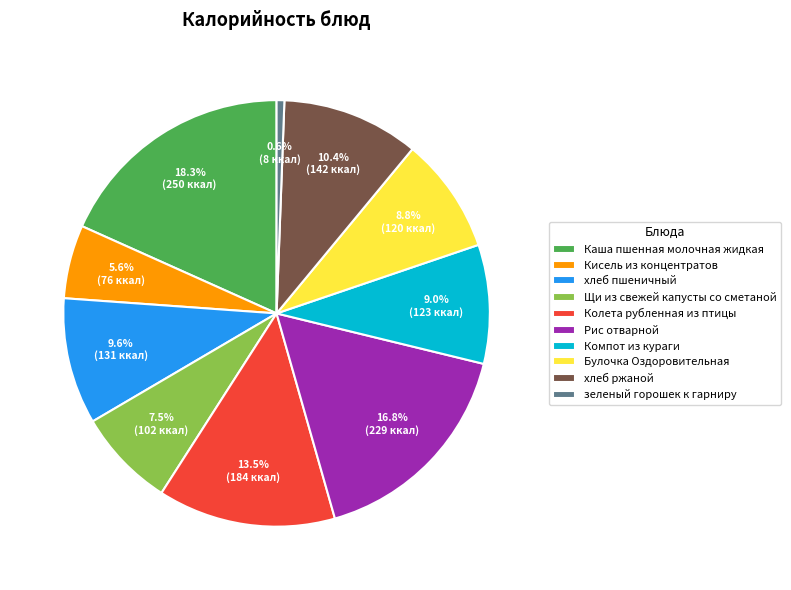

Count the number of slices in the pie.

10